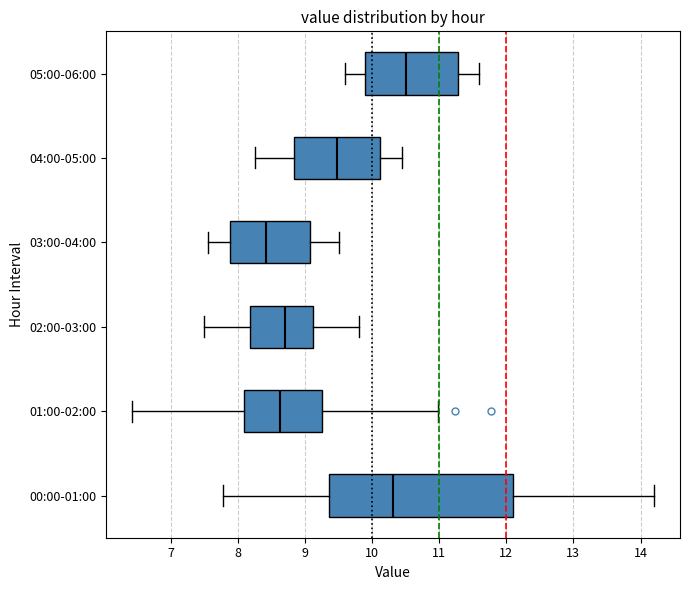

Reading bottom to top, transcribe this box plot: for each box, give where its median line is, the range the box spans, and where its two whiskers end, as read against the x-axis. The values are not printed on the chart, so give them approximately, as read against the axis.

00:00-01:00: median 10.3, box 9.4 to 12.1, whiskers 7.8 to 14.2
01:00-02:00: median 8.6, box 8.1 to 9.3, whiskers 6.4 to 11.0
02:00-03:00: median 8.7, box 8.2 to 9.1, whiskers 7.5 to 9.8
03:00-04:00: median 8.4, box 7.9 to 9.1, whiskers 7.6 to 9.5
04:00-05:00: median 9.5, box 8.8 to 10.1, whiskers 8.3 to 10.5
05:00-06:00: median 10.5, box 9.9 to 11.3, whiskers 9.6 to 11.6